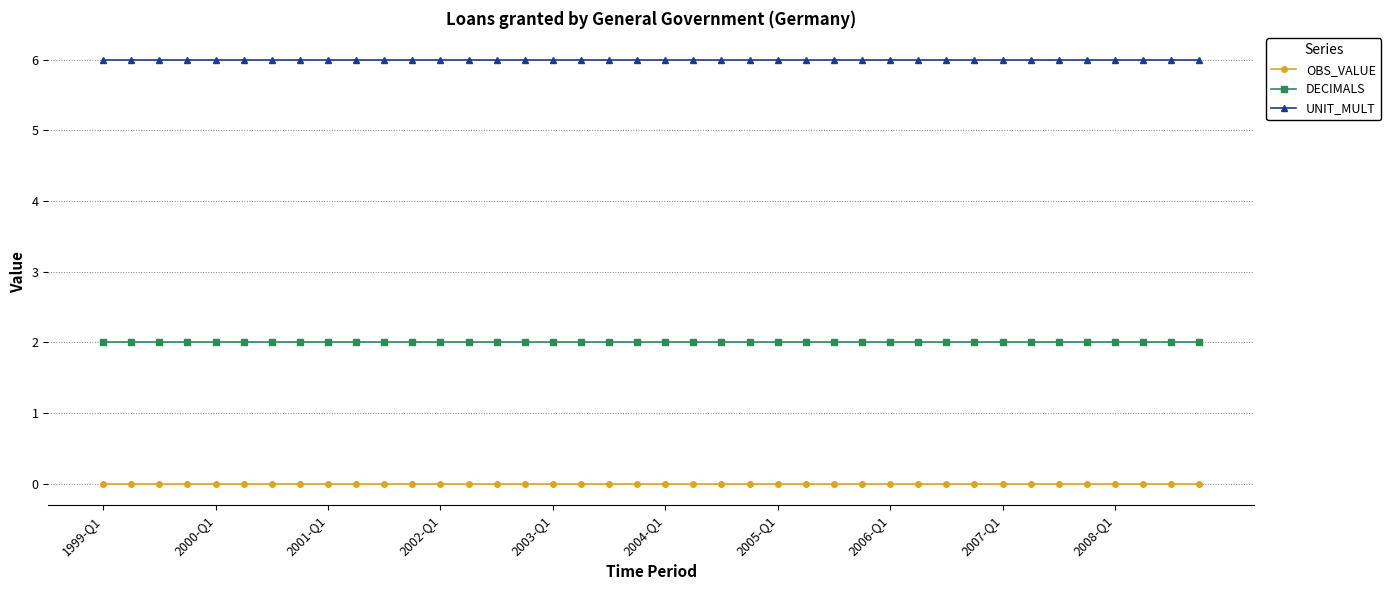

True or false: OBS_VALUE and DECIMALS cross at least once.

False